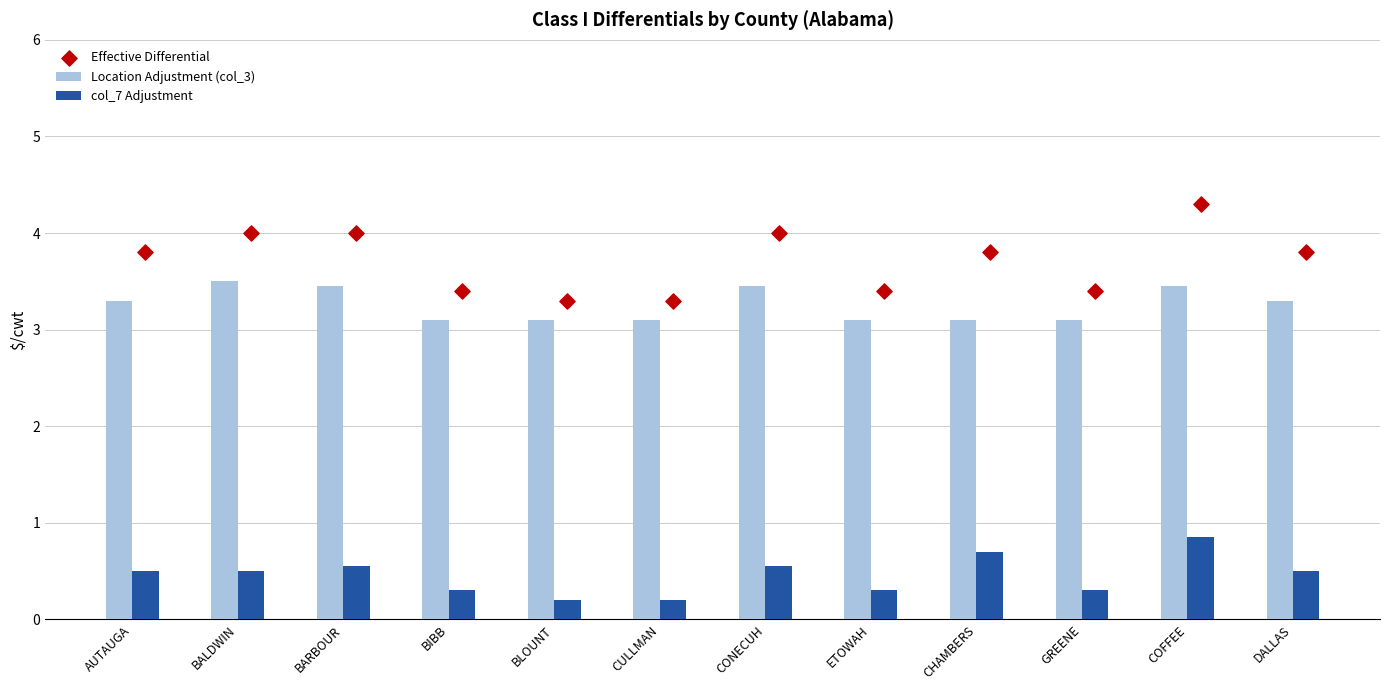

Which series has the widest spread of Y values?

Effective Differential